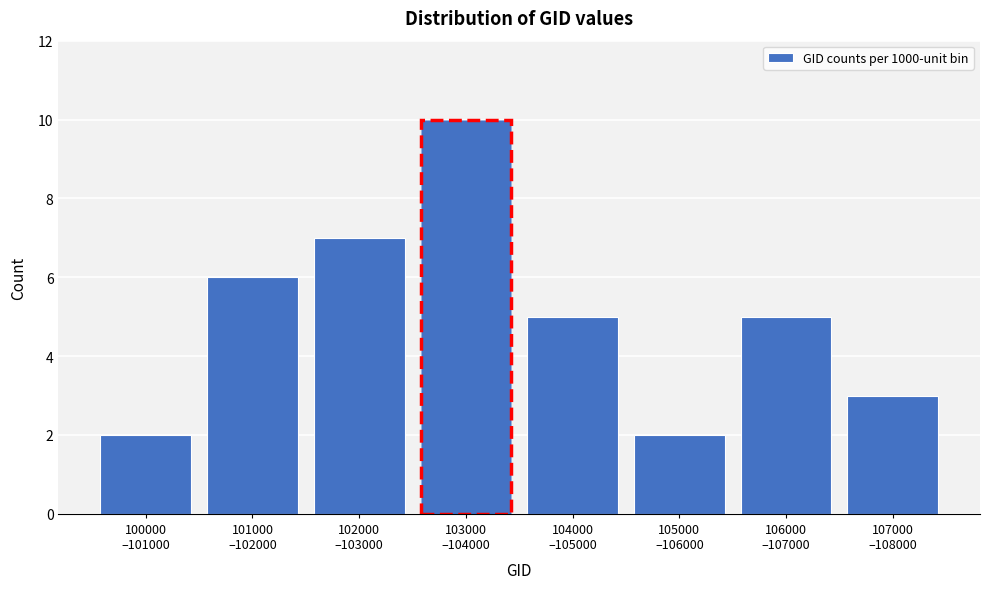

Reading left to right, extract all data points from this chart.

2	6	7	10	5	2	5	3